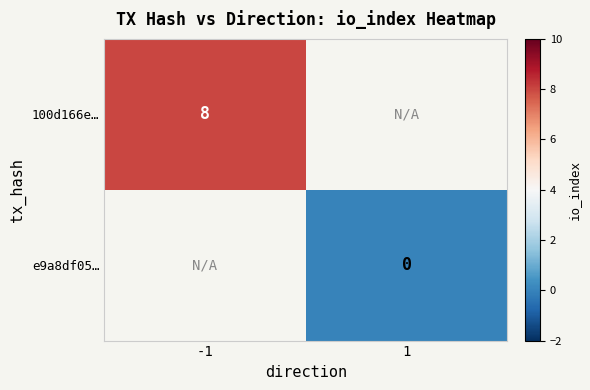

Is it true that 100d166e… equals 5 at -1?

False